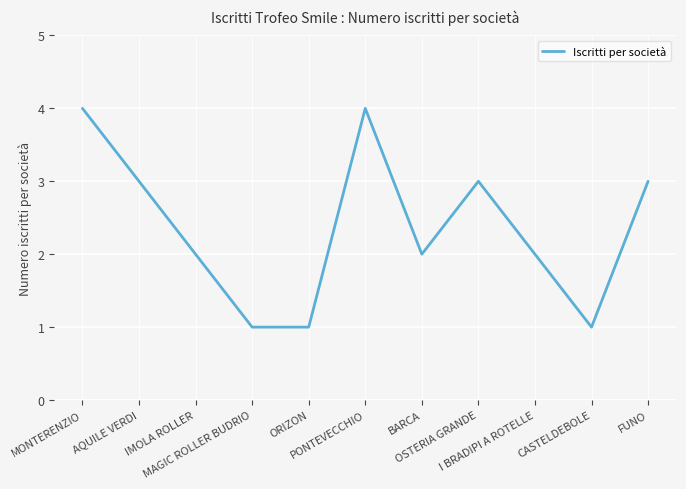

What is the difference between the maximum and minimum values?

3